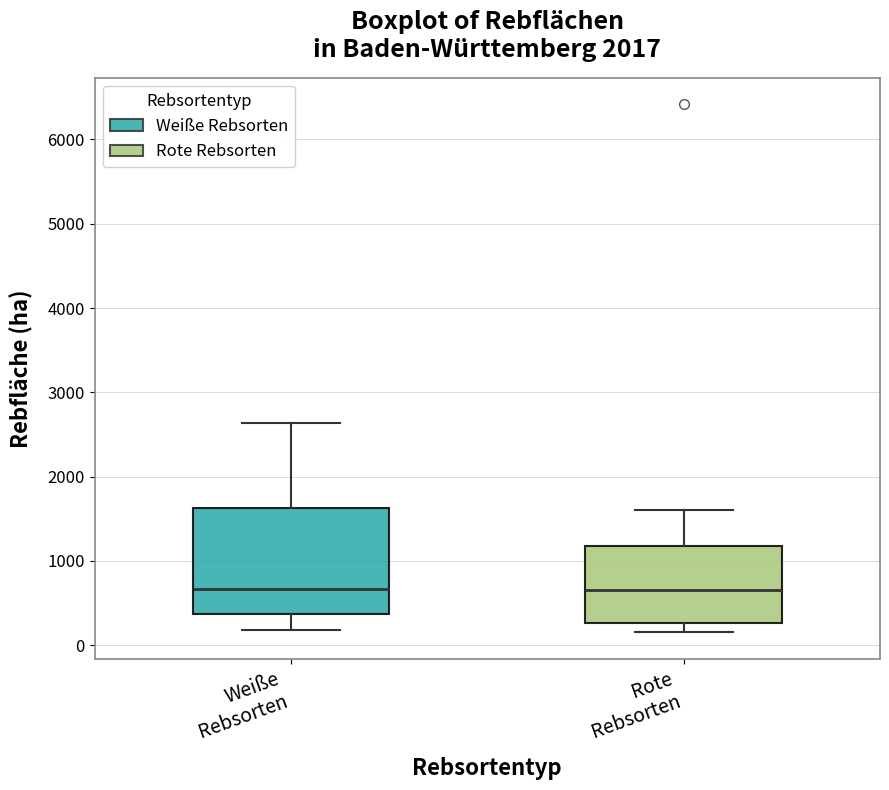

Reading left to right, transcribe this box plot: for each box, give where its median line is, the range the box spans, and where its two whiskers end, as read against the y-axis. The values are not printed on the chart, so give them approximately, as read against the axis.

Weiße Rebsorten: median 700, box 400 to 1600, whiskers 200 to 2600
Rote Rebsorten: median 700, box 300 to 1200, whiskers 200 to 1600